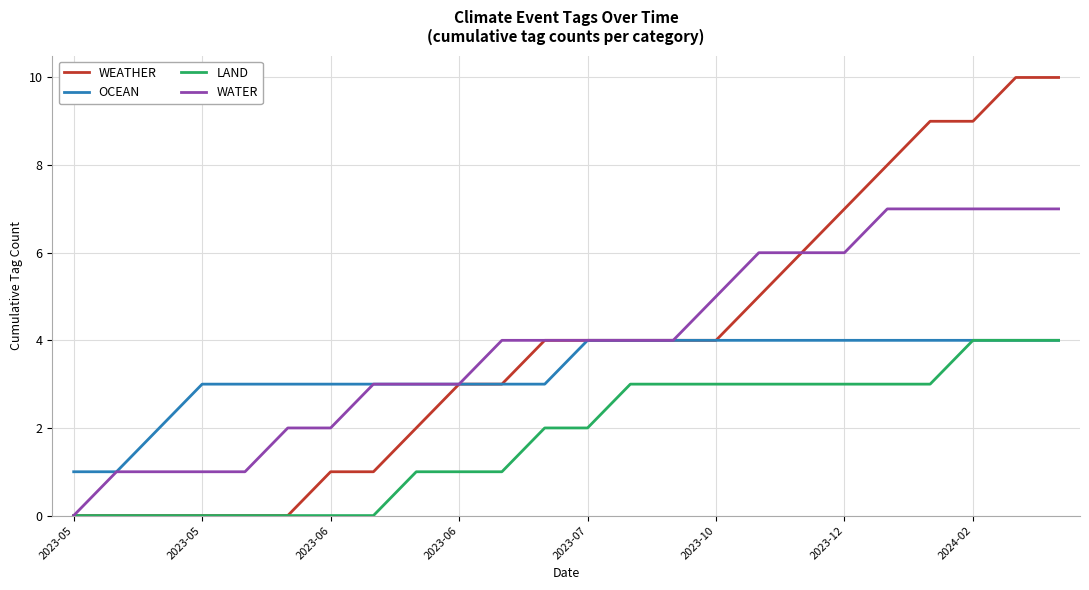

Which series has the widest spread of values?

WEATHER